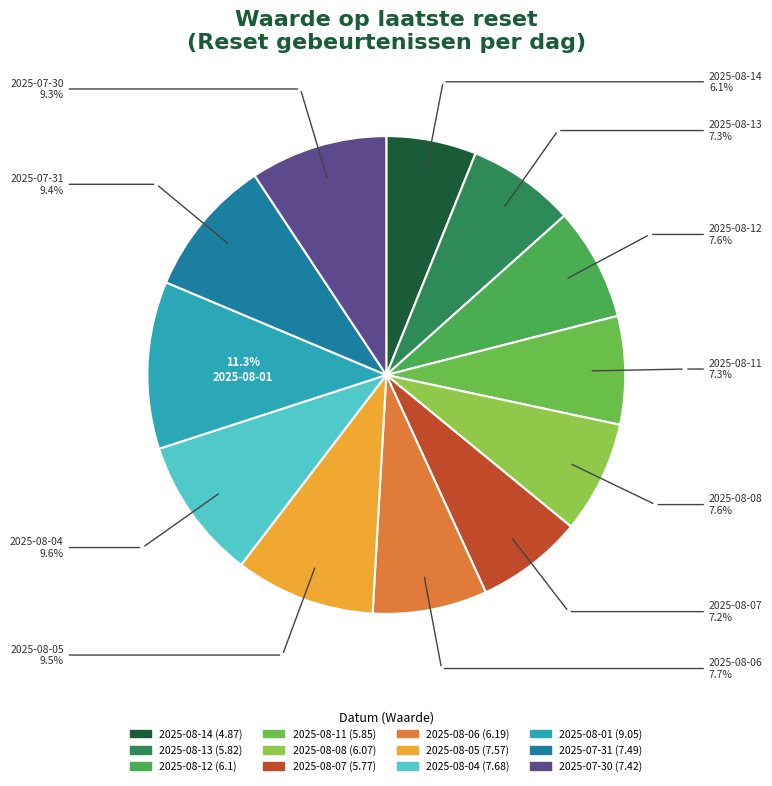

How much of the chart is everything except 2025-08-07?

92.8%